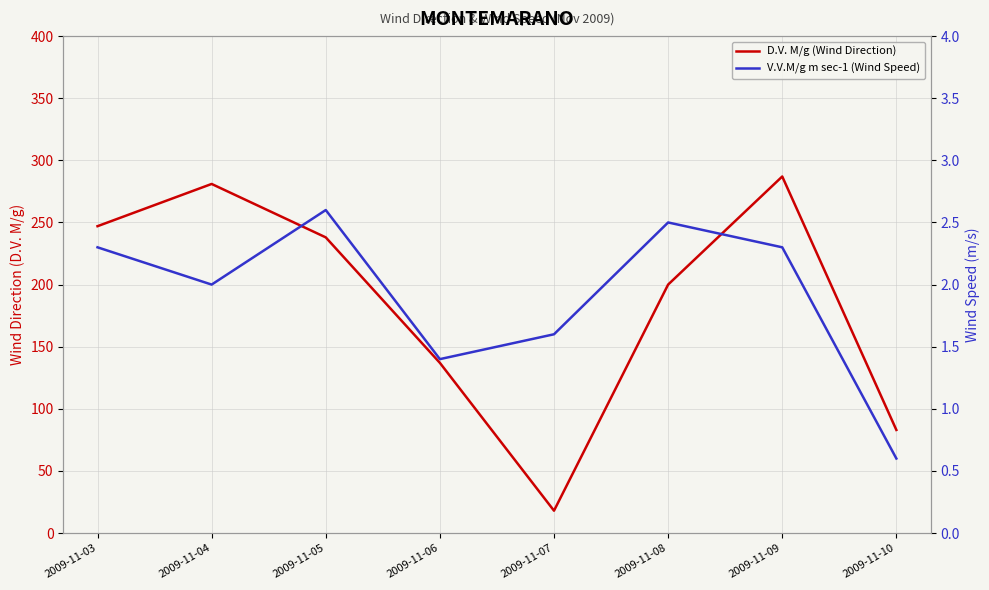

Where is the first local maximum for D.V. M/g (Wind Direction)?

2009-11-04